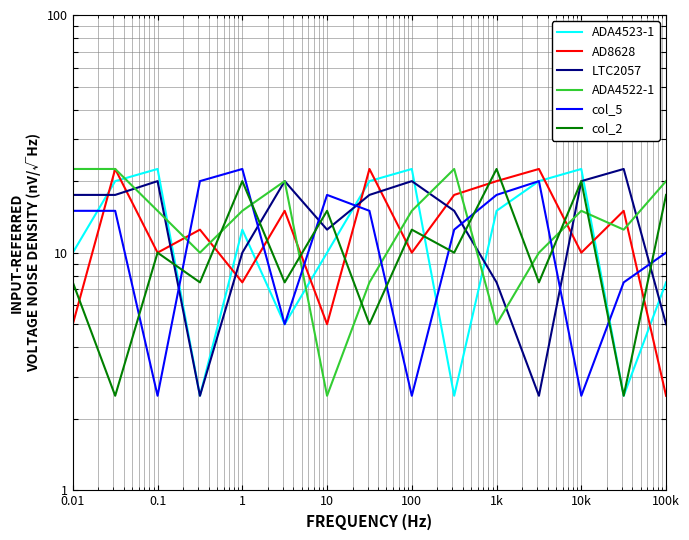

What is the difference between the second highest and minimum values in the col_5 series?

17.5